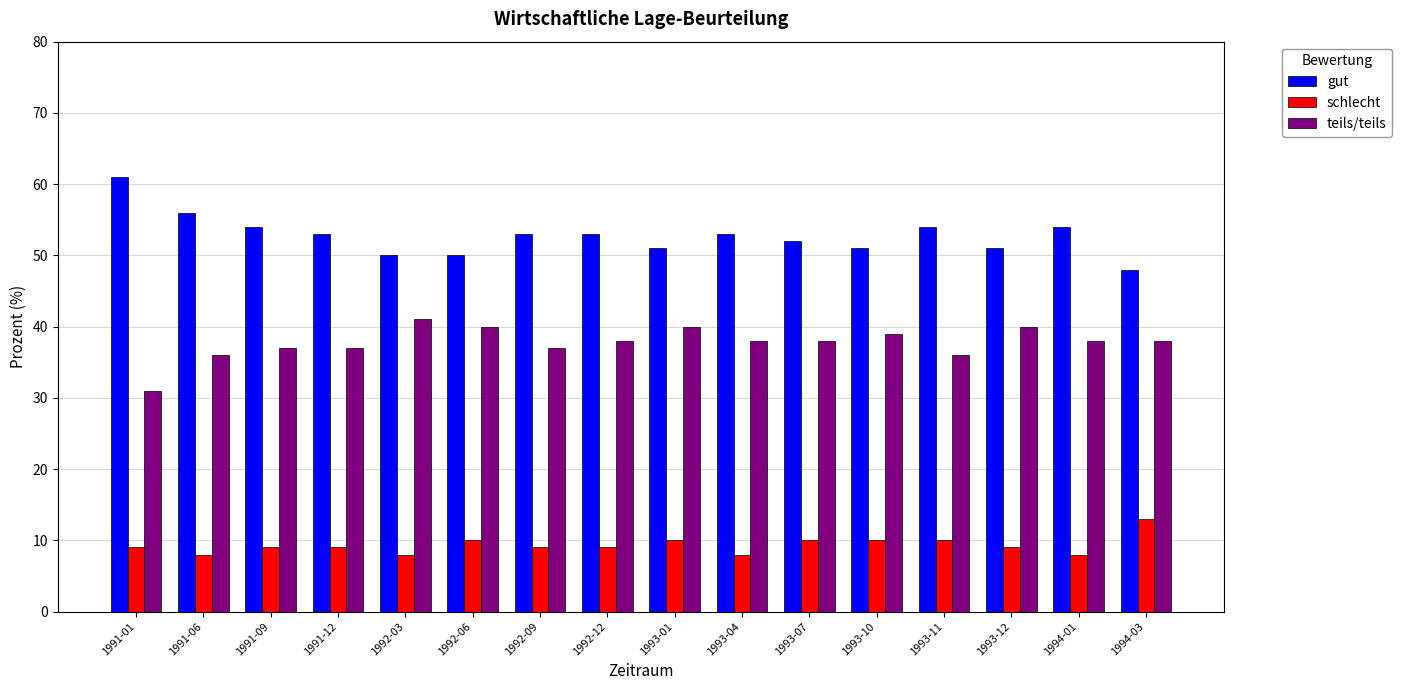

What is the total value across all series at 1994-03?

99